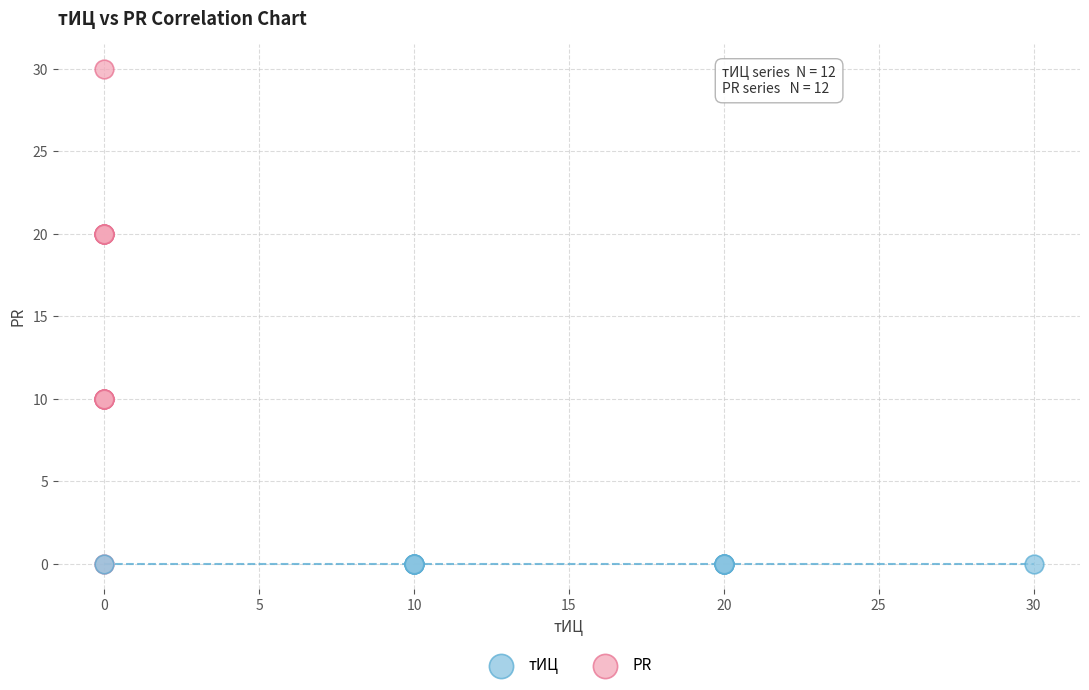

Which series reaches the maximum Y coordinate?

PR